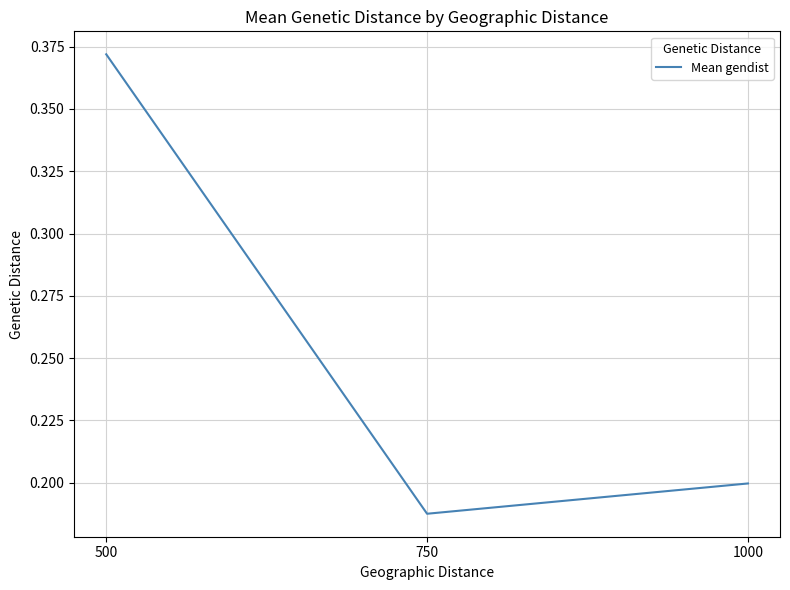

List the labels in order of value, smallest first.

750, 1000, 500